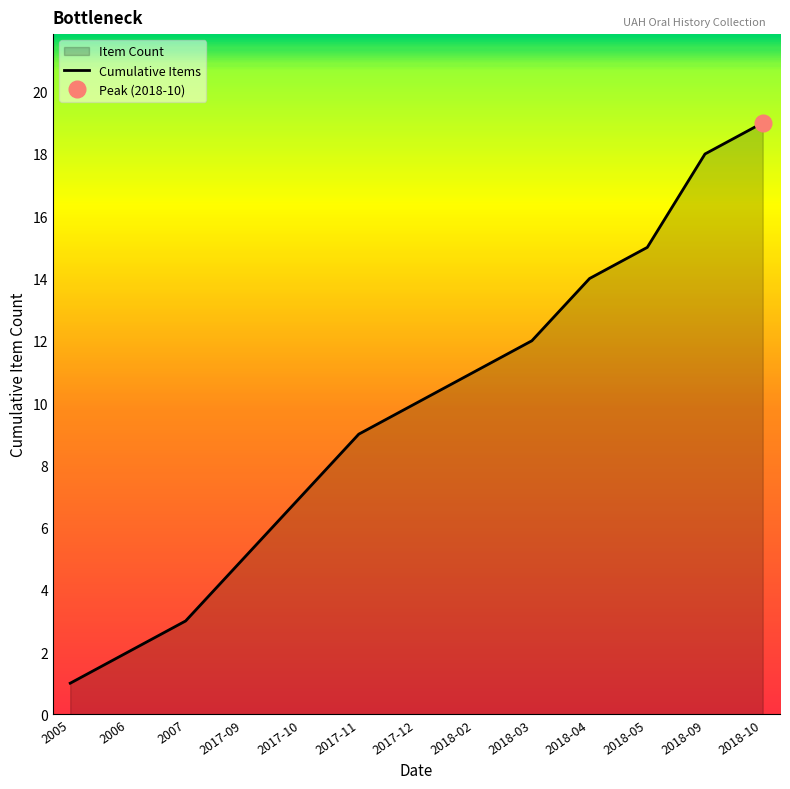

Between 2018-02 and 2017-12, which is larger?

2018-02